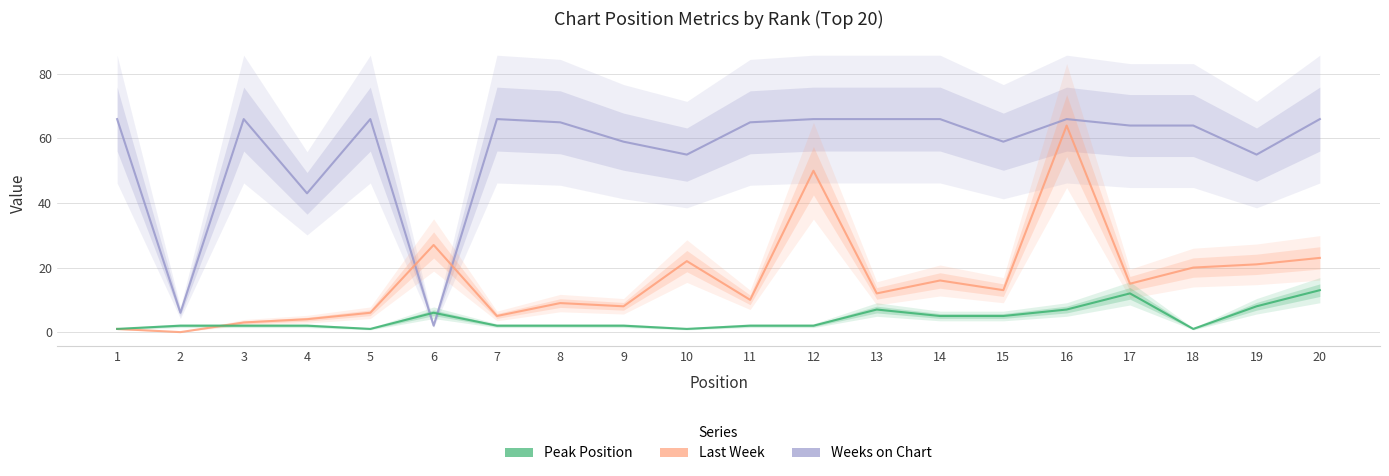

True or false: Weeks on Chart has more than 1 points higher than both neighbors.

True